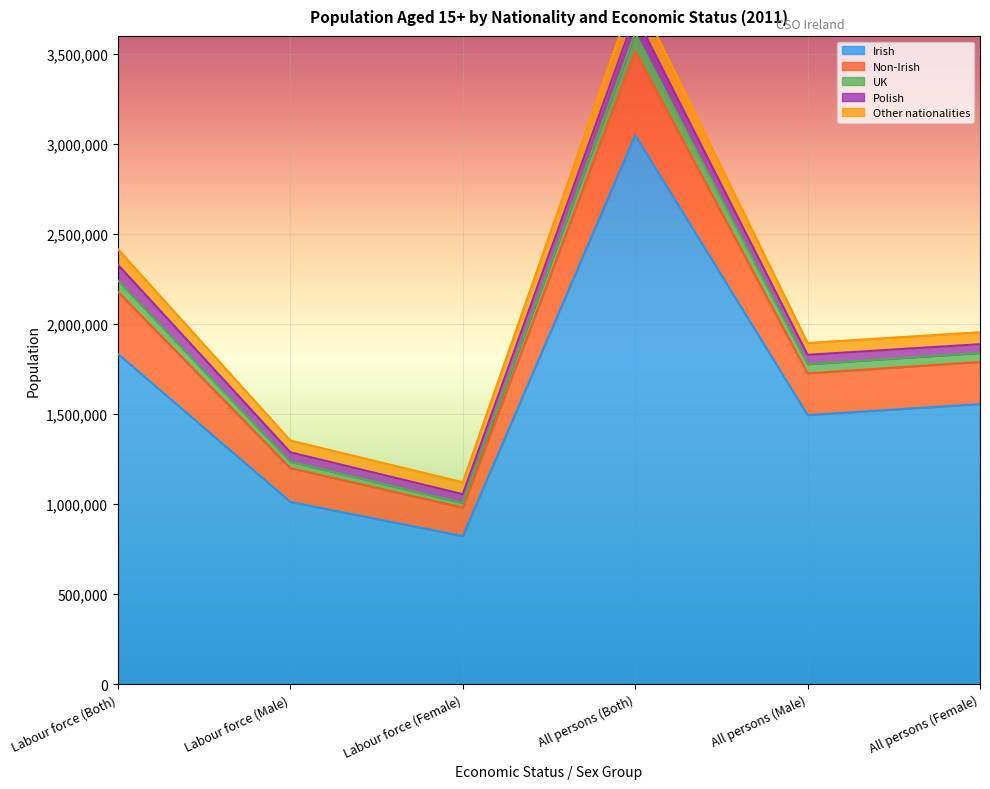

What is the lowest value of the Irish series?

821781